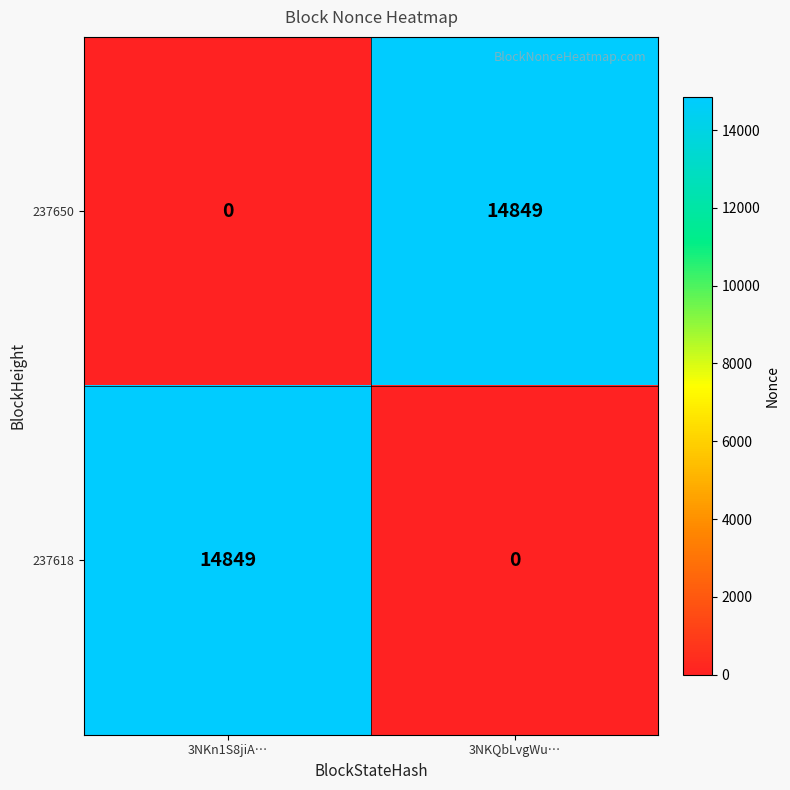

Count the number of categories in the chart.

2